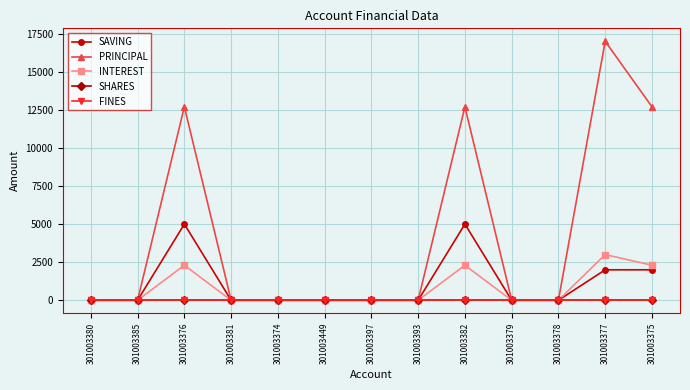

Reading right to left, list all the values displayed in this chart.

SAVING: 301003375=2000	301003377=2000	301003378=0	301003379=0	301003382=5000	301003393=0	301003397=0	301003449=0	301003374=0	301003381=0	301003376=5000	301003385=0	301003380=0
PRINCIPAL: 301003375=12700	301003377=17000	301003378=0	301003379=0	301003382=12700	301003393=0	301003397=0	301003449=0	301003374=0	301003381=0	301003376=12700	301003385=0	301003380=0
INTEREST: 301003375=2300	301003377=3000	301003378=0	301003379=0	301003382=2300	301003393=0	301003397=0	301003449=0	301003374=0	301003381=0	301003376=2300	301003385=0	301003380=0
SHARES: 301003375=0	301003377=0	301003378=0	301003379=0	301003382=0	301003393=0	301003397=0	301003449=0	301003374=0	301003381=0	301003376=0	301003385=0	301003380=0
FINES: 301003375=0	301003377=0	301003378=0	301003379=0	301003382=0	301003393=0	301003397=0	301003449=0	301003374=0	301003381=0	301003376=0	301003385=0	301003380=0